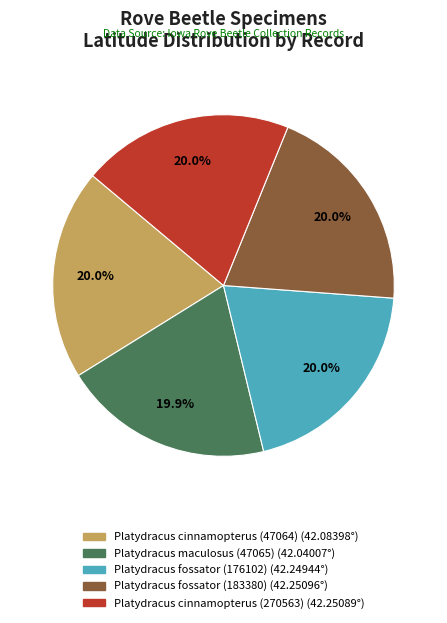

What portion of the pie excludes Platydracus cinnamopterus (270563)?

80.0%